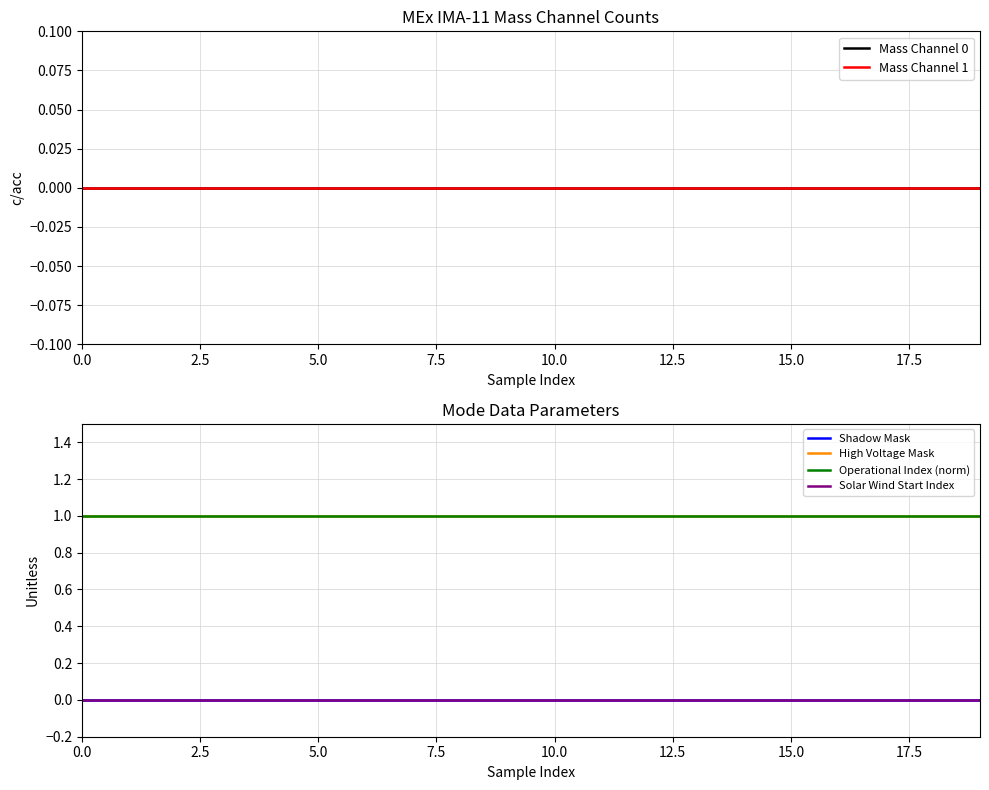

True or false: Operational Index (norm) has more than 2 points higher than both neighbors.

False